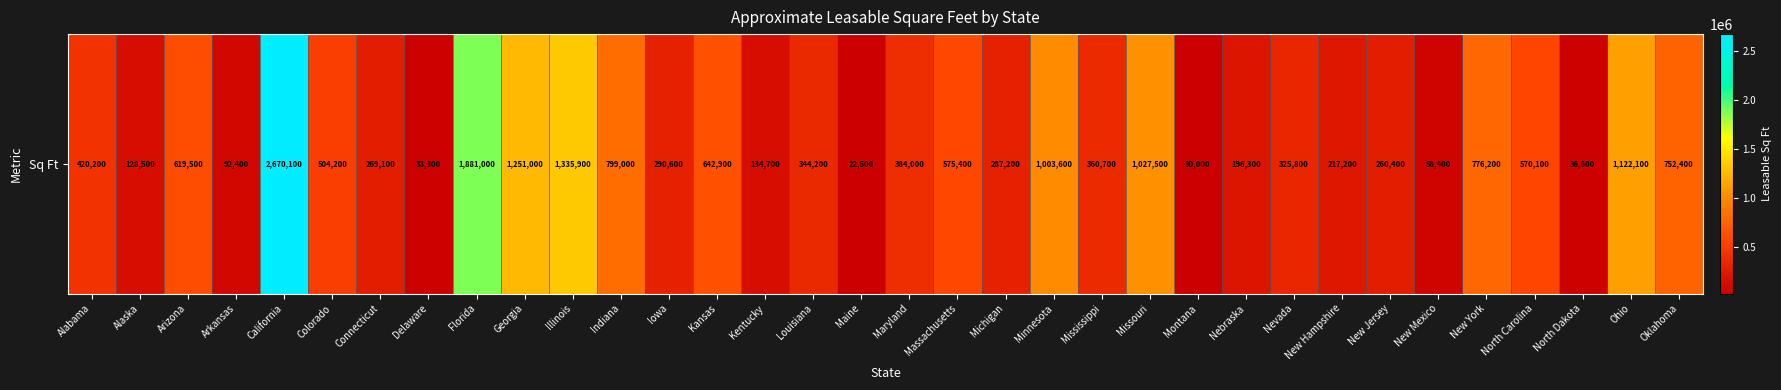

List the labels in order of value, smallest first.

Maine, Montana, Delaware, North Dakota, New Mexico, Arkansas, Alaska, Kentucky, Nebraska, New Hampshire, New Jersey, Connecticut, Michigan, Iowa, Nevada, Louisiana, Mississippi, Maryland, Alabama, Colorado, North Carolina, Massachusetts, Arizona, Kansas, Oklahoma, New York, Indiana, Minnesota, Missouri, Ohio, Georgia, Illinois, Florida, California